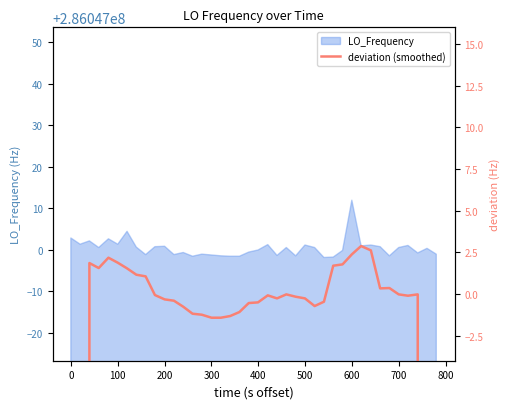

Does the chart display data point markers on the line(s)?

No